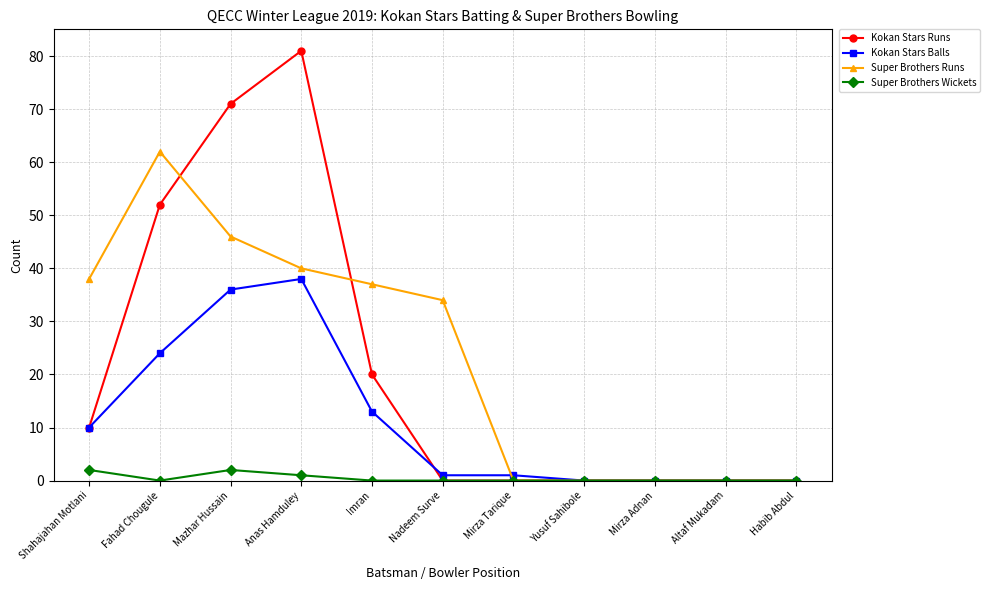

Reading left to right, what are all the values shown in this chart?

Kokan Stars Runs: Shahajahan Motlani=10	Fahad Chougule=52	Mazhar Hussain=71	Anas Hamduley=81	Imran=20	Nadeem Surve=0	Mirza Tarique=0	Yusuf Sahibole=0	Mirza Adnan=0	Altaf Mukadam=0	Habib Abdul=0
Kokan Stars Balls: Shahajahan Motlani=10	Fahad Chougule=24	Mazhar Hussain=36	Anas Hamduley=38	Imran=13	Nadeem Surve=1	Mirza Tarique=1	Yusuf Sahibole=0	Mirza Adnan=0	Altaf Mukadam=0	Habib Abdul=0
Super Brothers Runs: Shahajahan Motlani=38	Fahad Chougule=62	Mazhar Hussain=46	Anas Hamduley=40	Imran=37	Nadeem Surve=34	Mirza Tarique=0	Yusuf Sahibole=0	Mirza Adnan=0	Altaf Mukadam=0	Habib Abdul=0
Super Brothers Wickets: Shahajahan Motlani=2	Fahad Chougule=0	Mazhar Hussain=2	Anas Hamduley=1	Imran=0	Nadeem Surve=0	Mirza Tarique=0	Yusuf Sahibole=0	Mirza Adnan=0	Altaf Mukadam=0	Habib Abdul=0